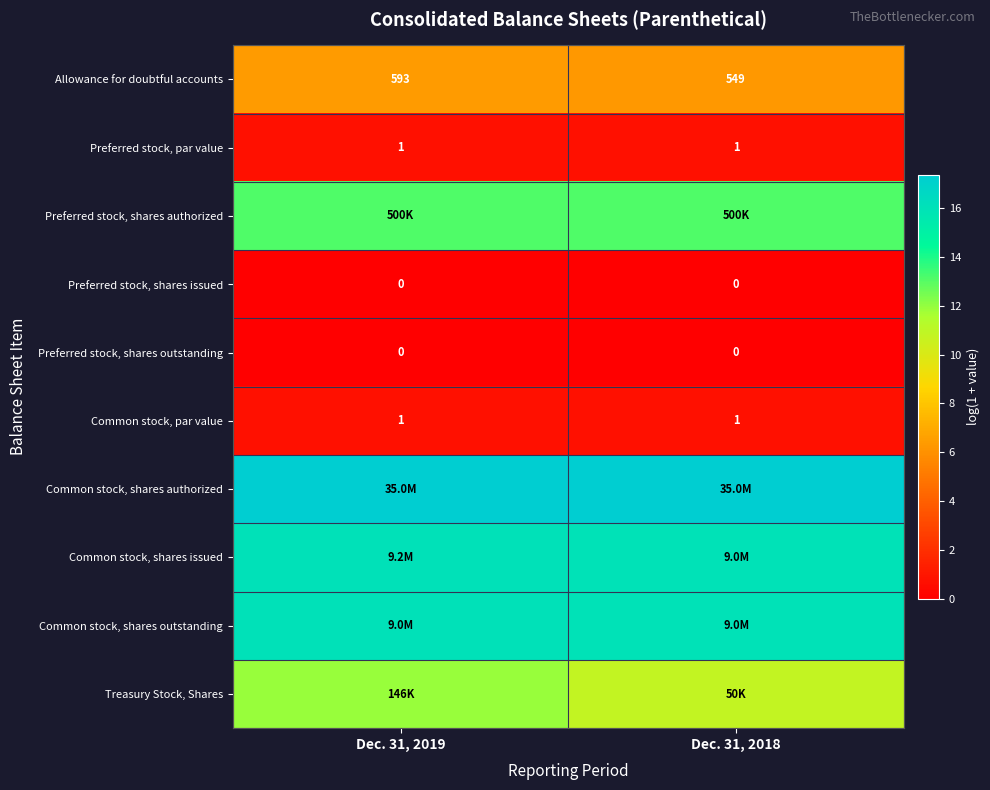

Where is Common stock, shares authorized nearest to the value 17?

Dec. 31, 2019